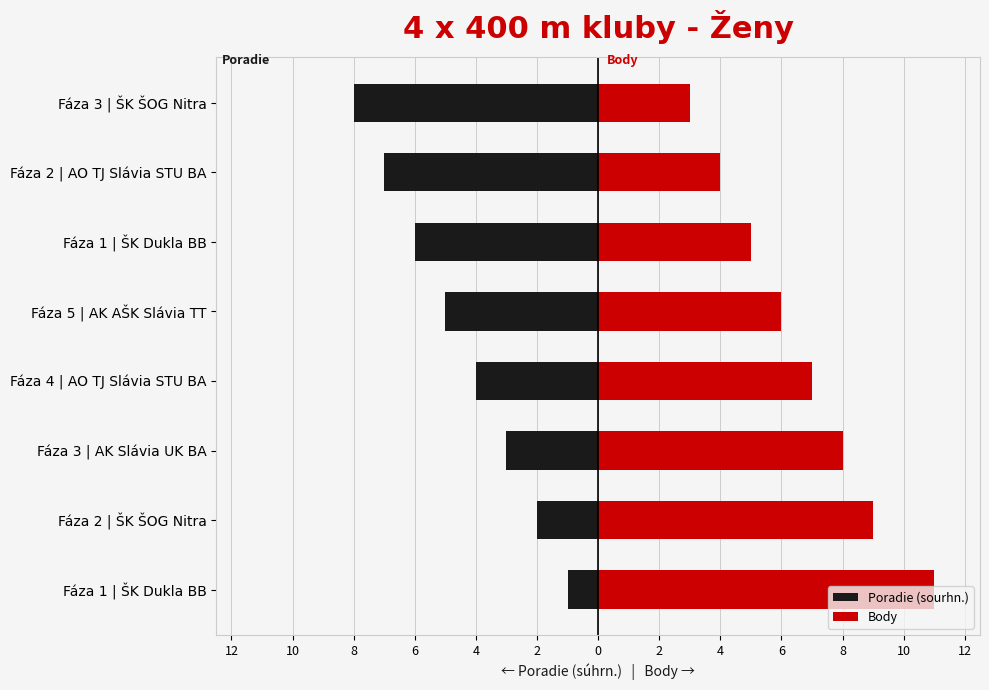

How many values in the Poradie (sourhn.) series exceed -4?

3